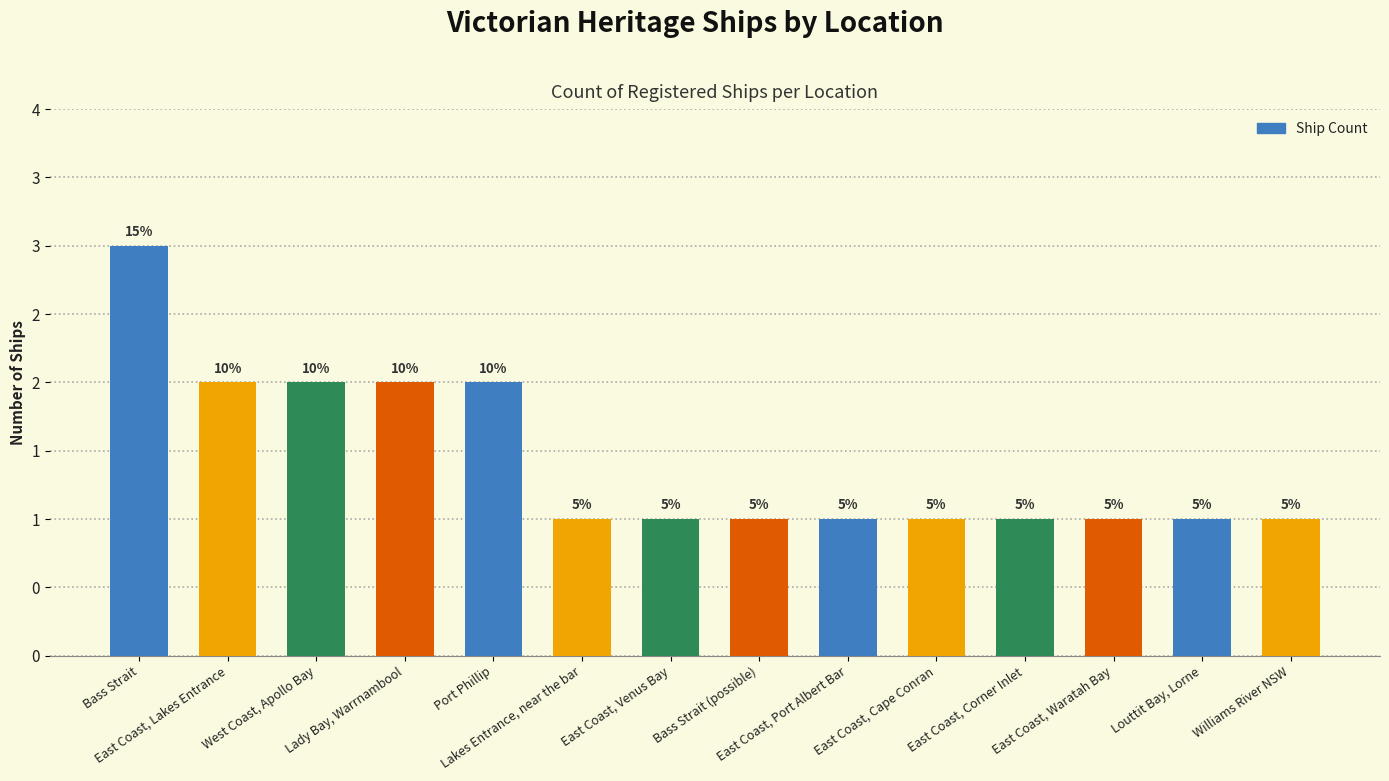

What is the difference between the maximum and minimum values?

2